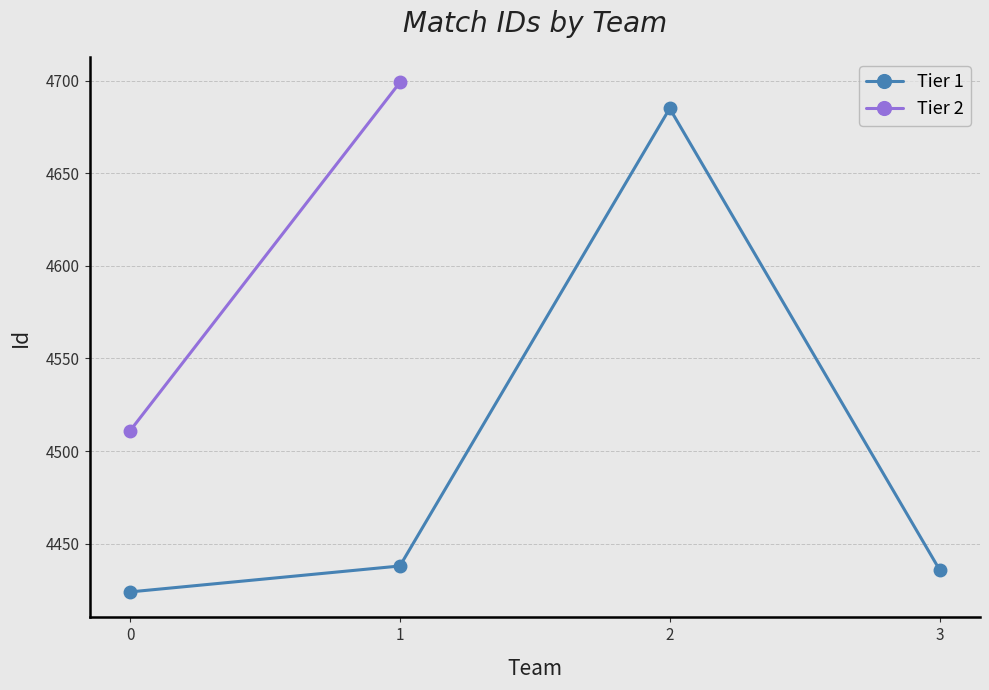

Between 0 and 2, which is larger?

2